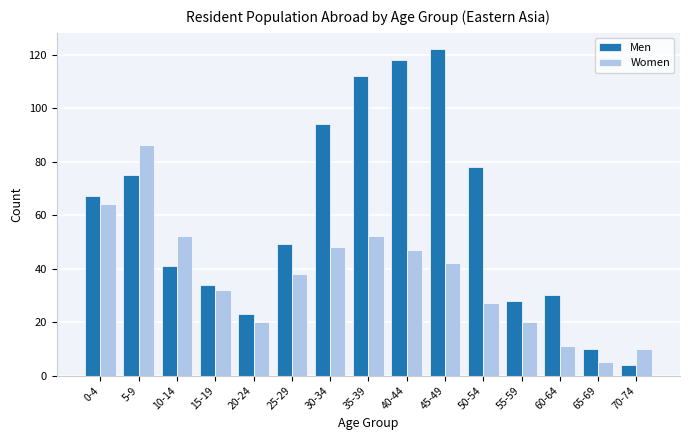

What is the average value of the Women series?

37